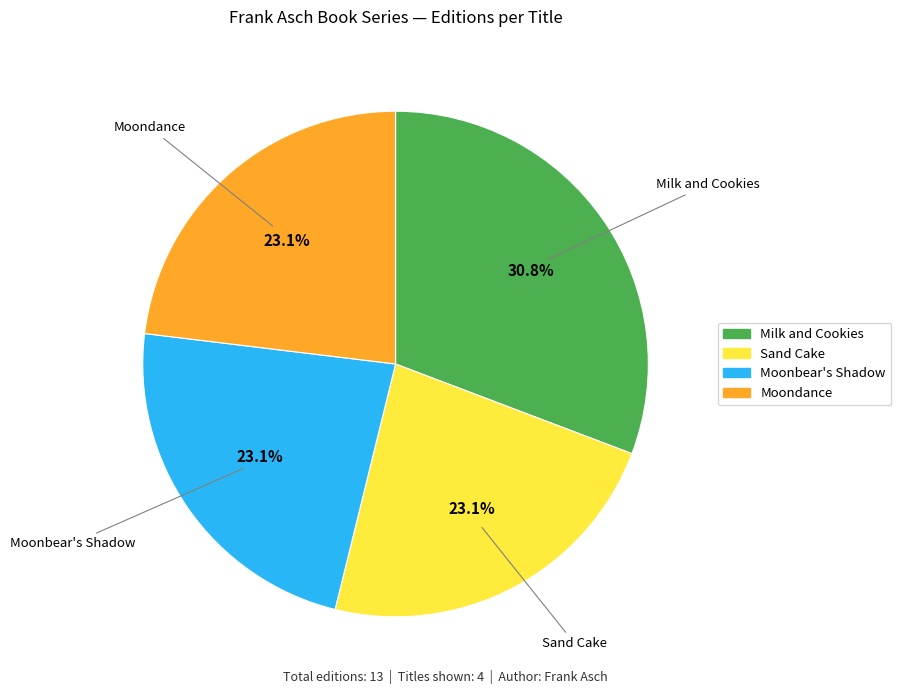

Is there a majority slice in this chart?

No